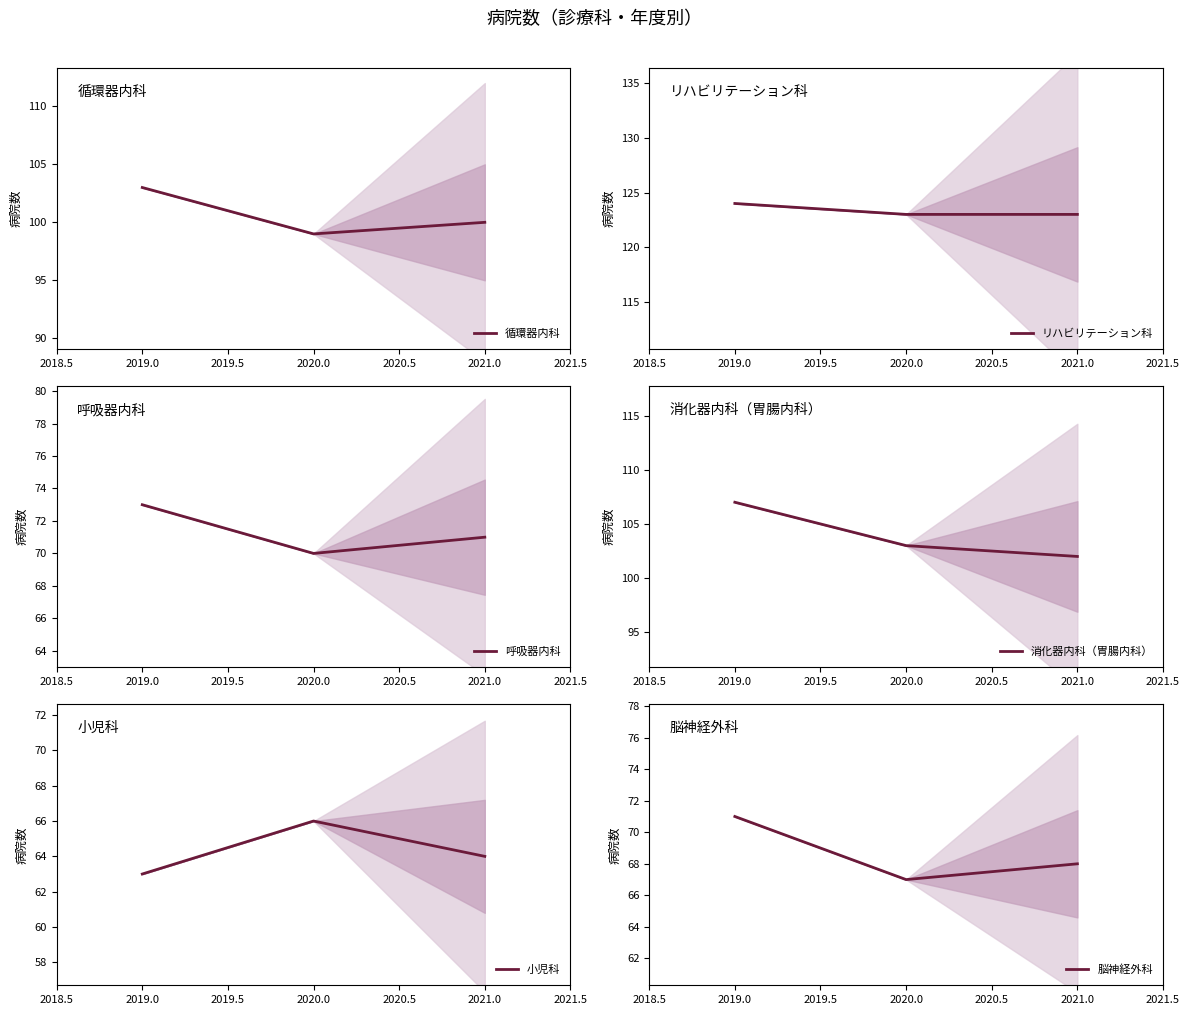

Is it true that 循環器内科 equals 103 at 2019.0?

True